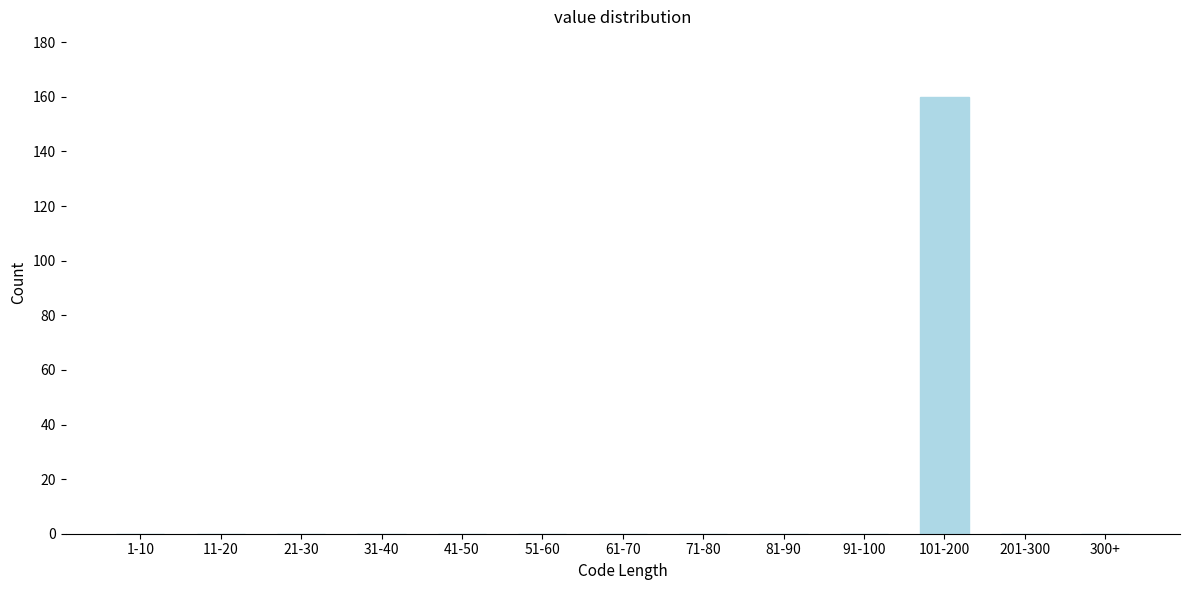

Reading left to right, list all the values displayed in this chart.

1-10=0	11-20=0	21-30=0	31-40=0	41-50=0	51-60=0	61-70=0	71-80=0	81-90=0	91-100=0	101-200=160	201-300=0	300+=0